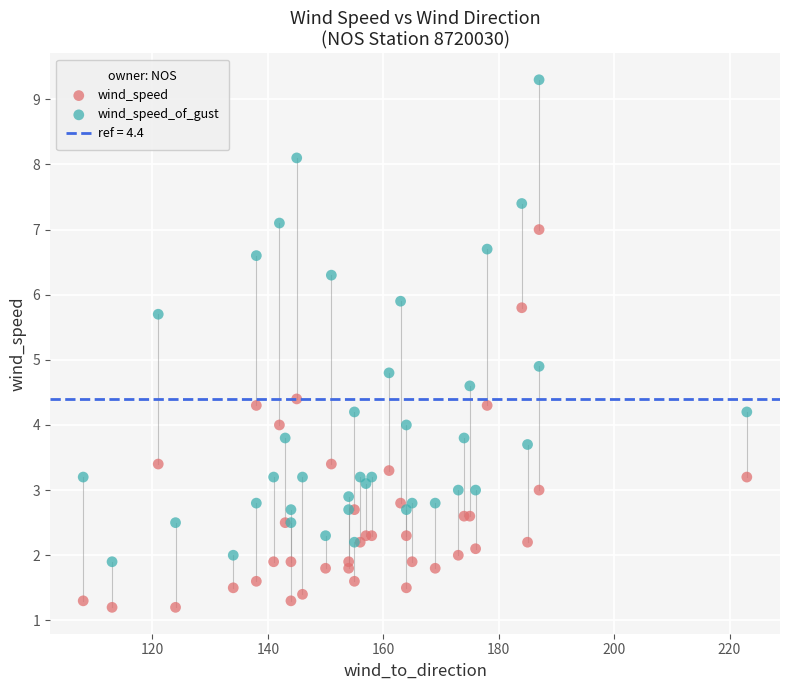

Which series reaches the maximum Y coordinate?

wind_speed_of_gust